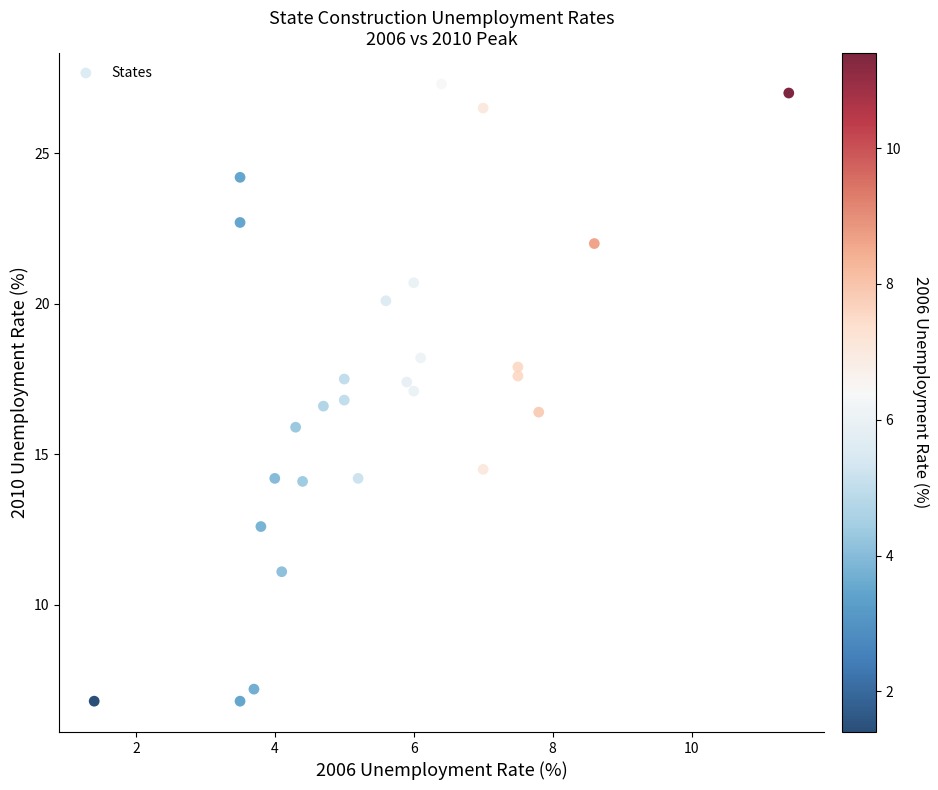

What is the range of Y values (max minus min)?

20.5